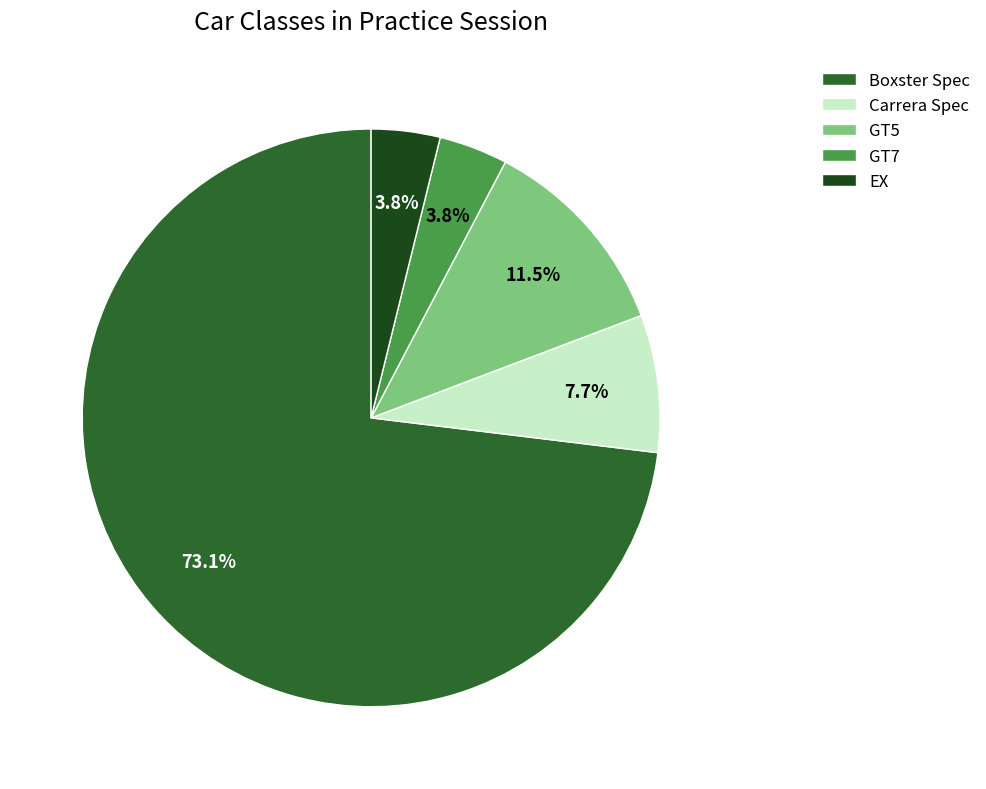

What is the largest slice in the pie chart?

Boxster Spec